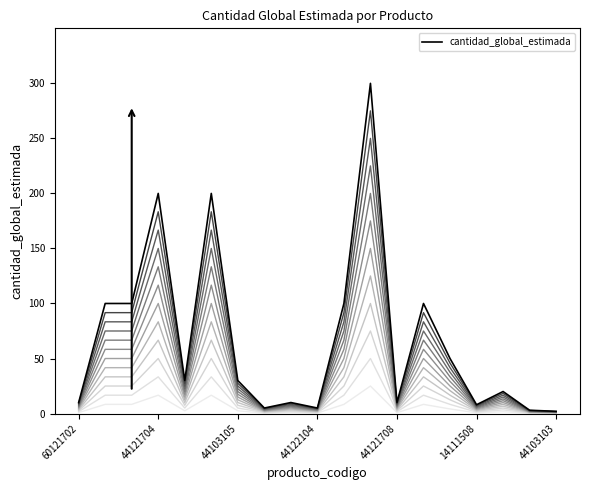

Is this an area chart (filled region under the line)?

No